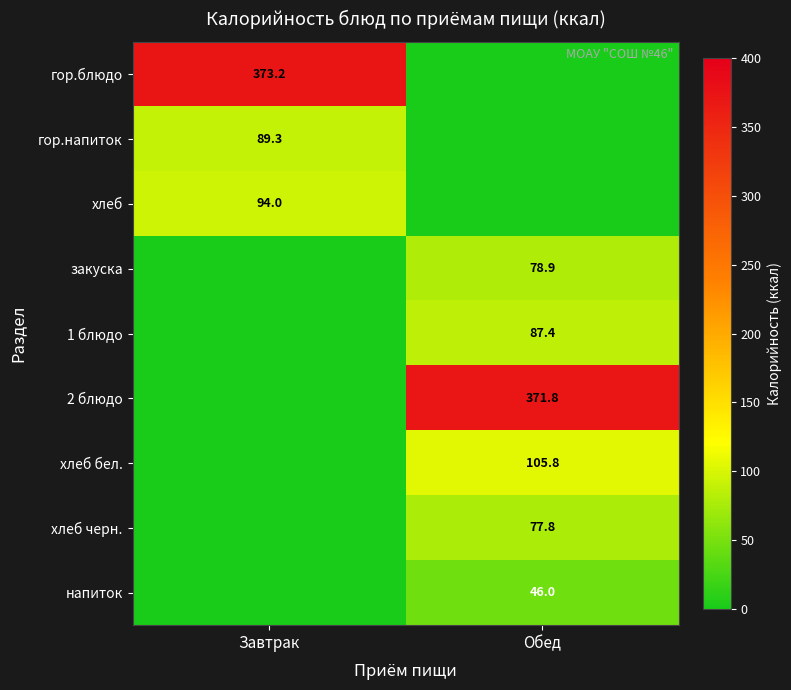

Is the value of напиток at Обед greater than the value of хлеб бел. at Обед?

No